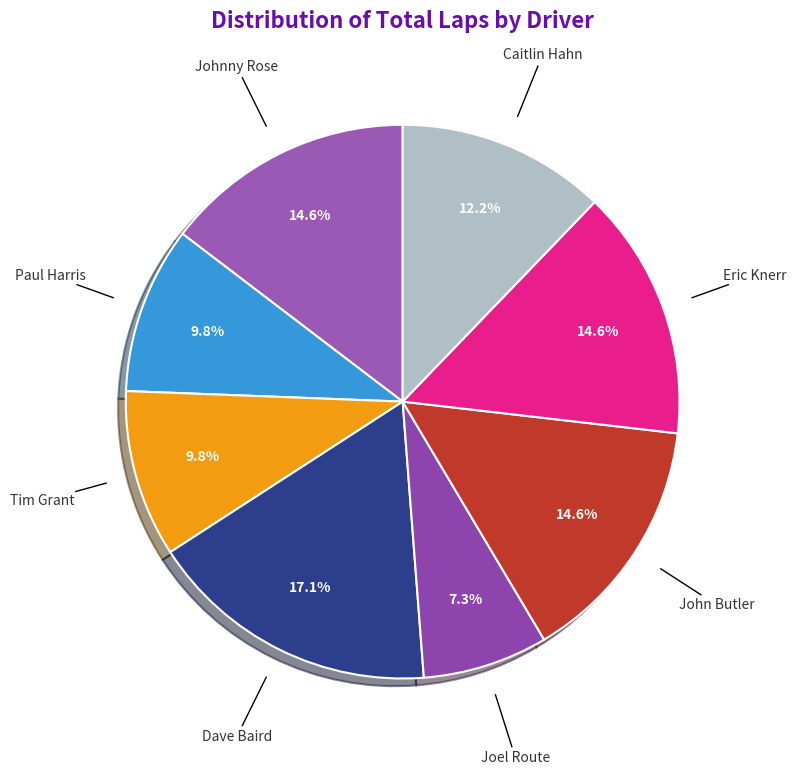

Rank the categories by value from lowest to highest.

Joel Route, Paul Harris, Tim Grant, Caitlin Hahn, Johnny Rose, John Butler, Eric Knerr, Dave Baird